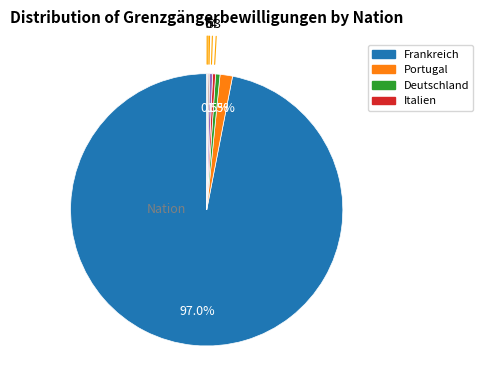

Is there a majority slice in this chart?

Yes